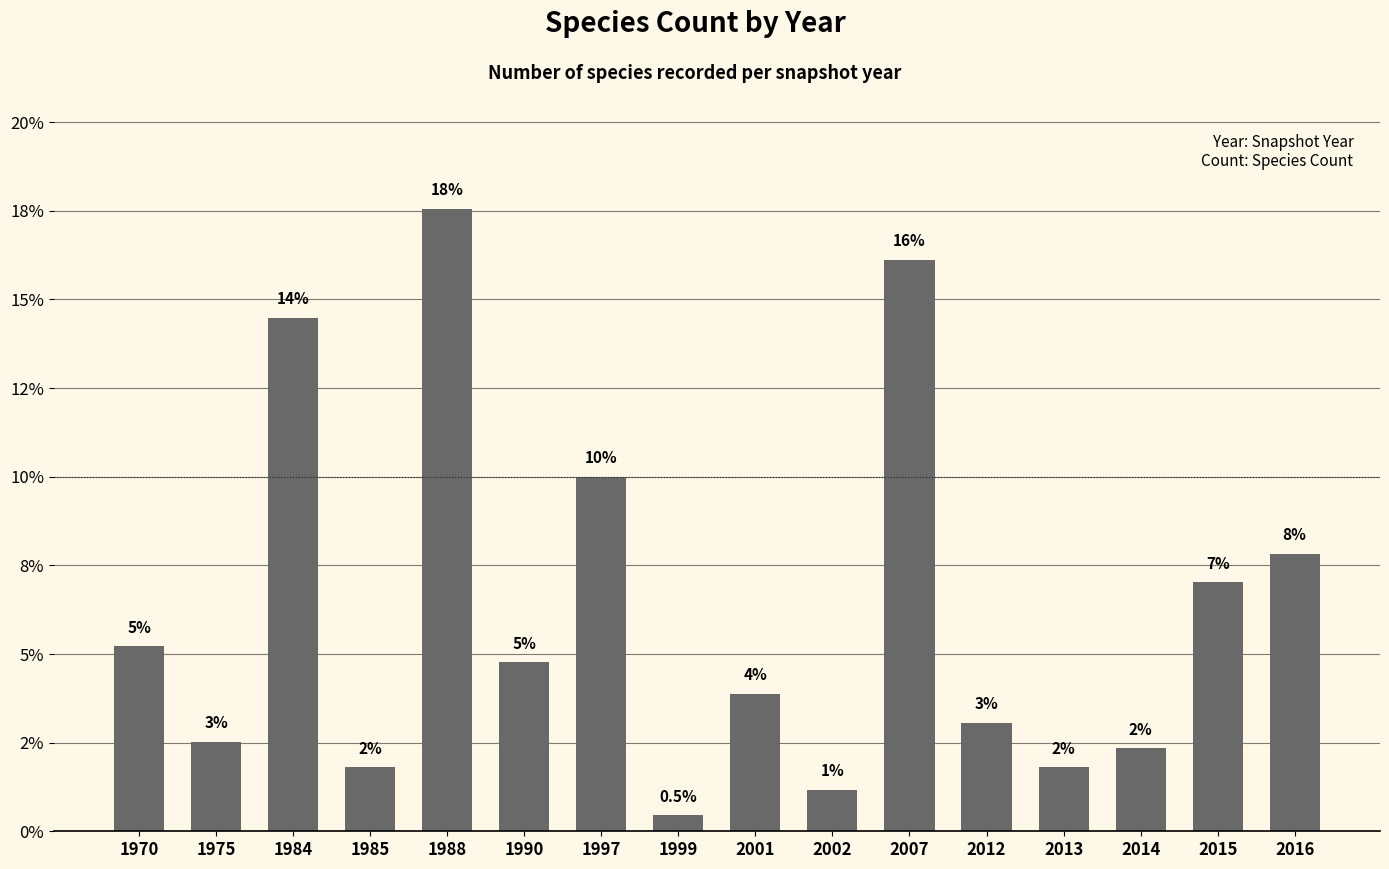

What is the difference between the second highest and minimum values?

15.7